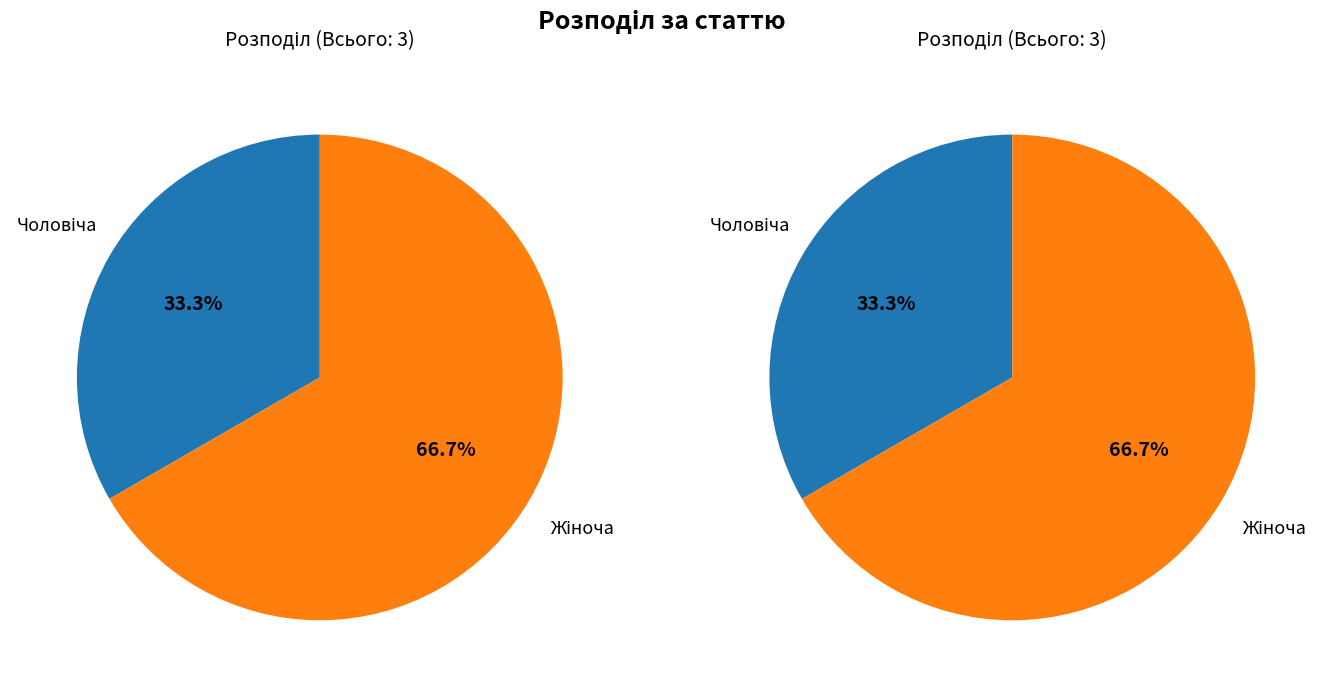

What is the majority slice?

Жіноча